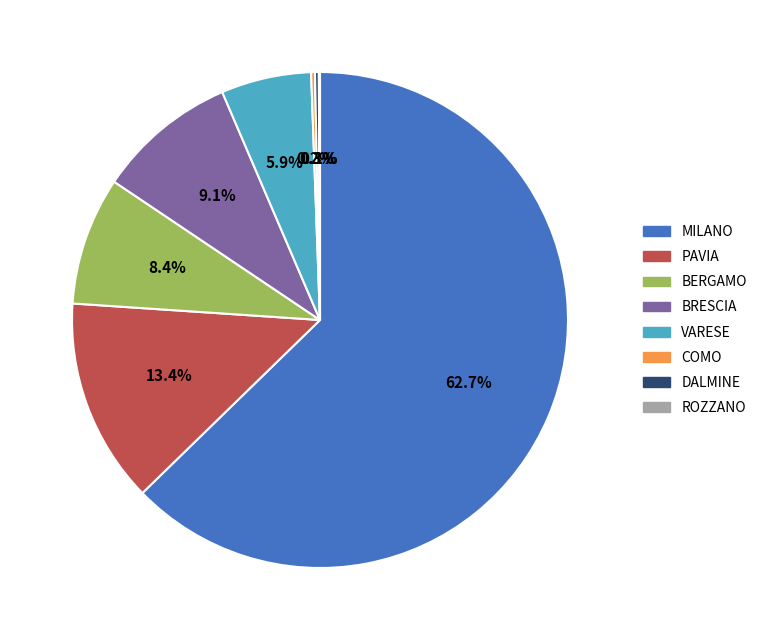

Does any single category account for the majority?

Yes